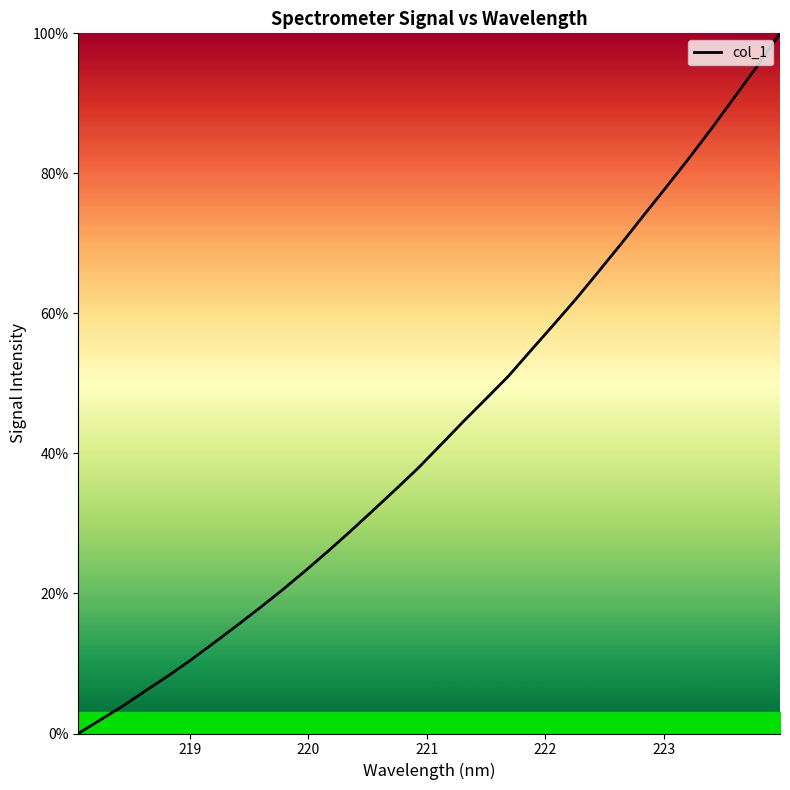

What is the maximum value shown in the chart?

100.0